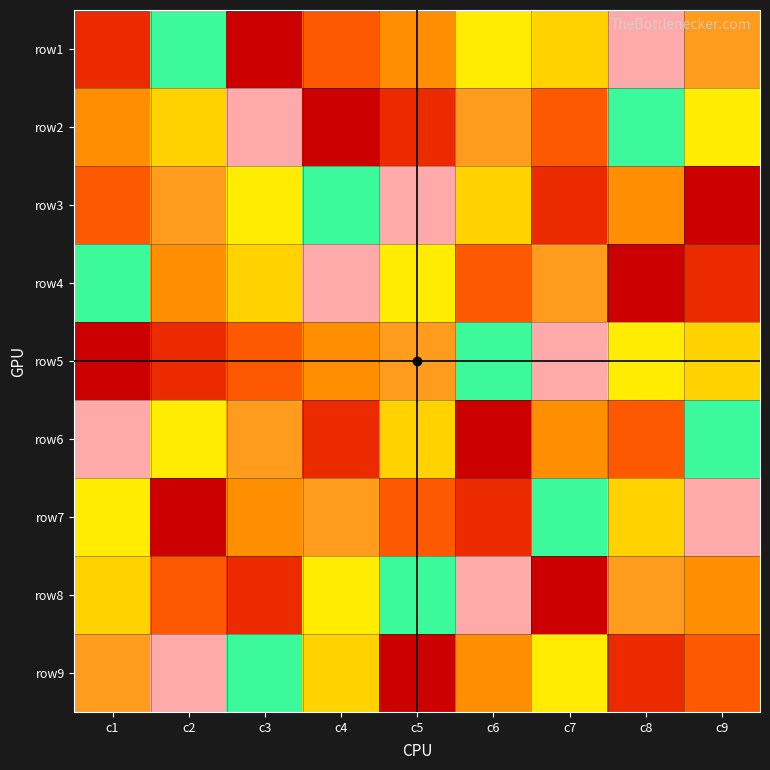

Between c1 and c3, which is larger?

c1